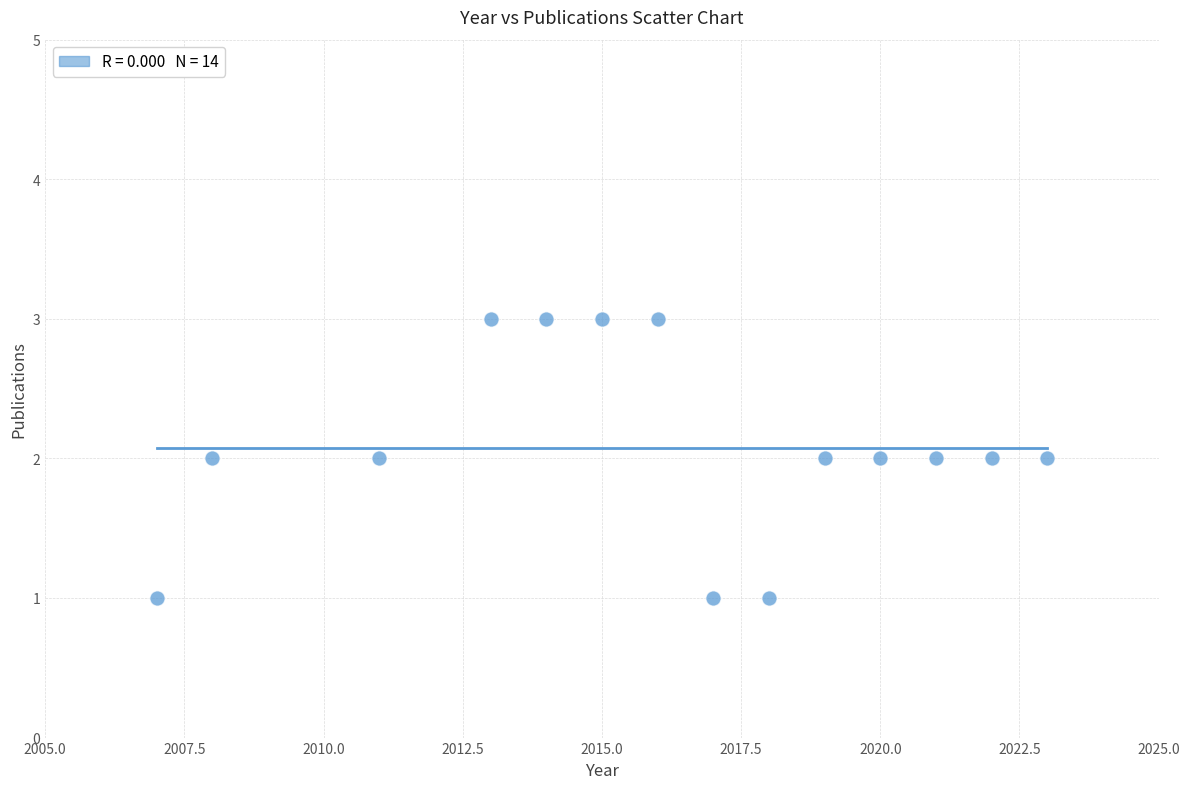

What is the range of X values (max minus min)?

16